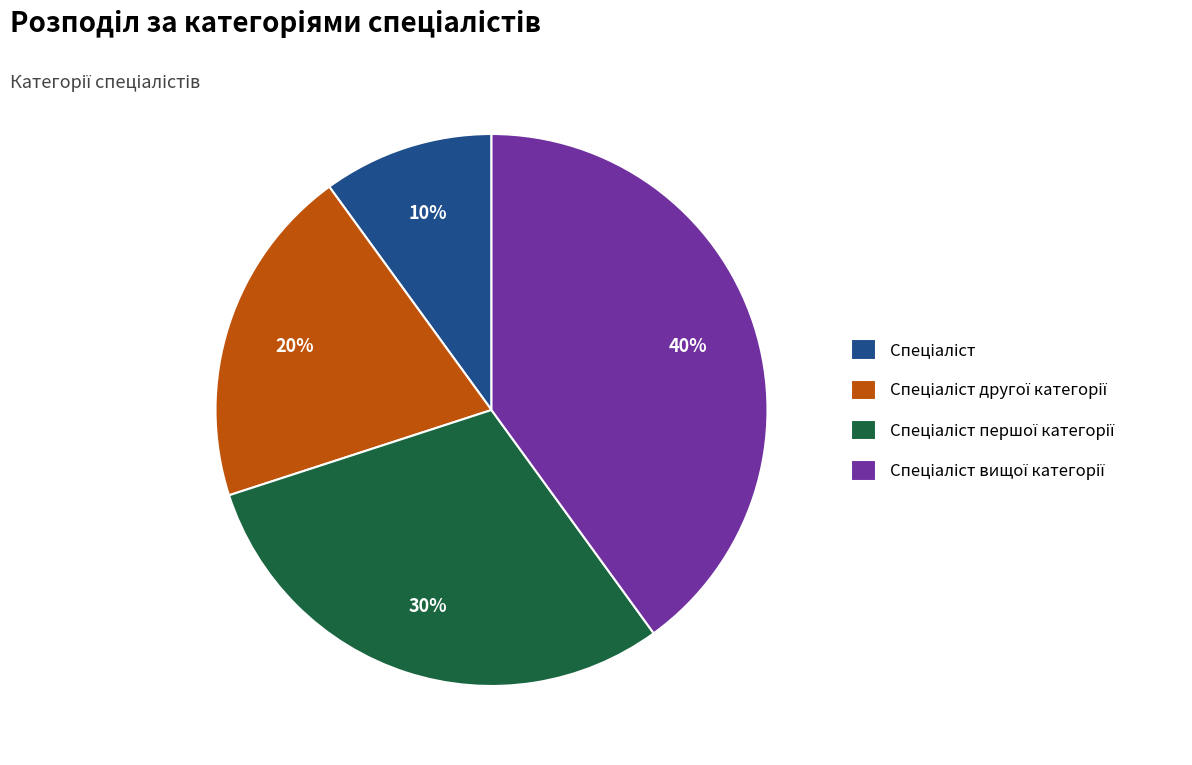

To the nearest percent, what is the average slice percentage?

25%